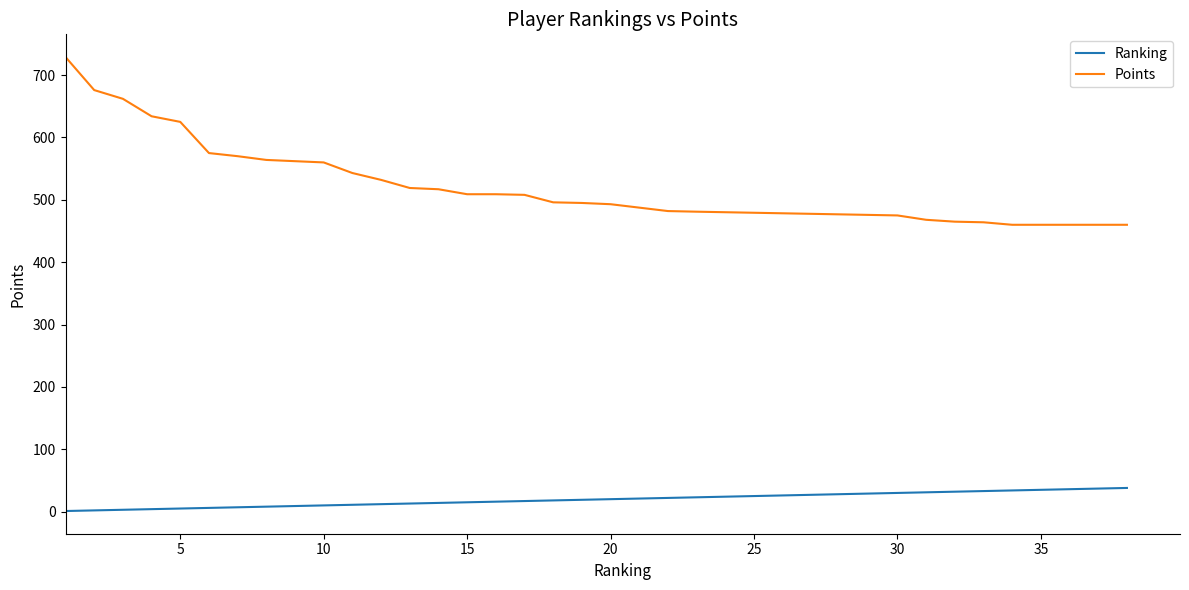

Rank the series by their maximum value, from lowest to highest.

Ranking, Points